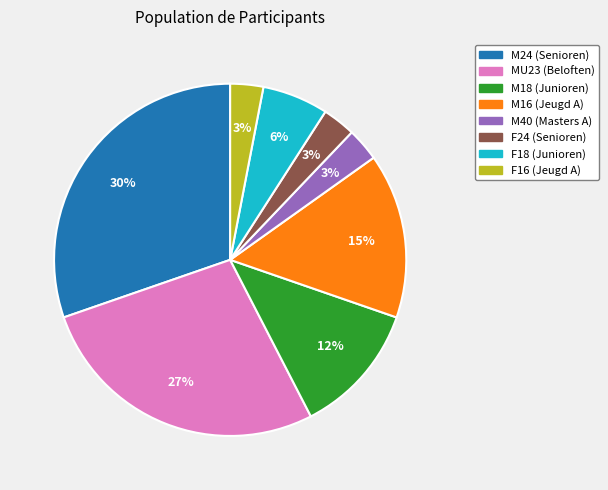

How many slices are in this pie chart?

8